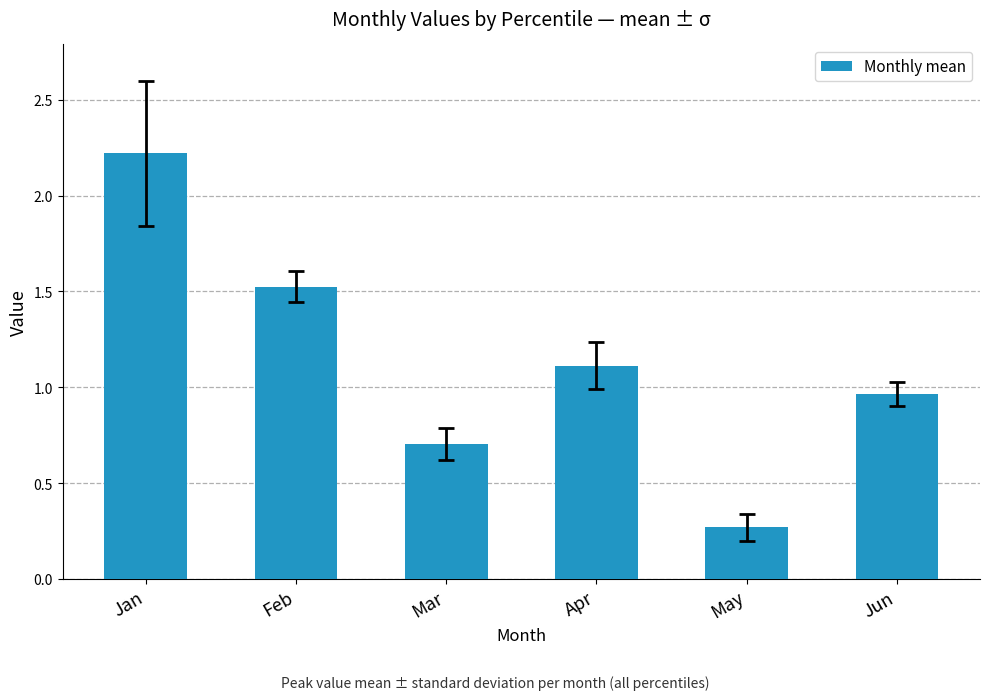

True or false: the data shows 0.6 at Jan.

False